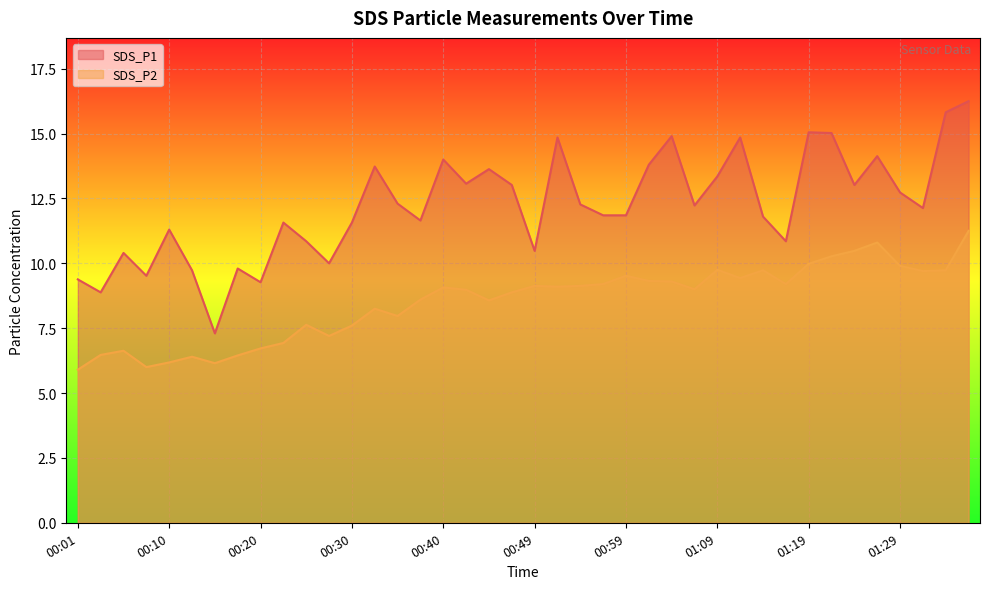

True or false: SDS_P2 has a value of 8.6 at 00:44.

True